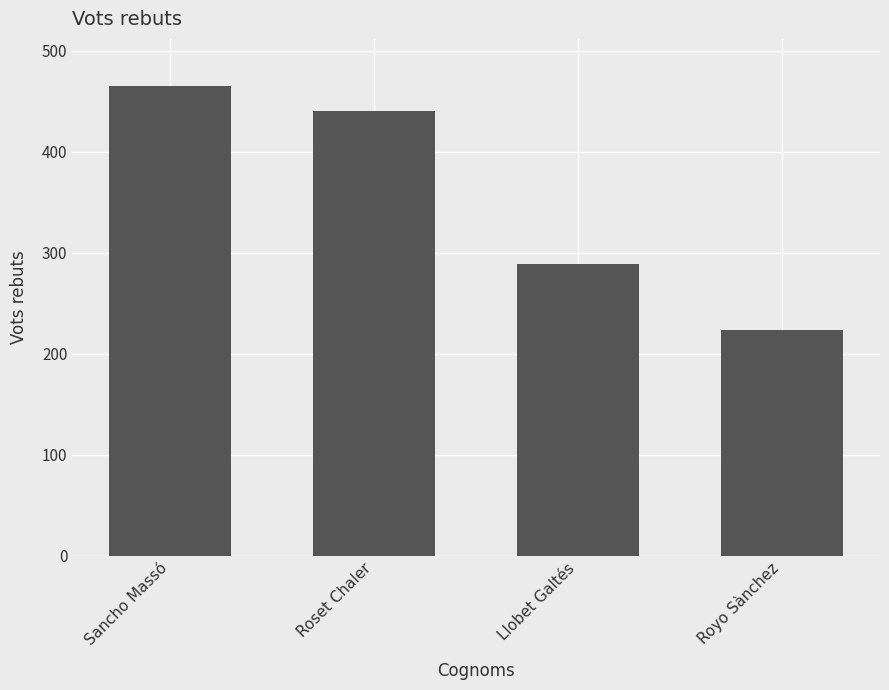

What is the difference between the maximum and minimum values?

242